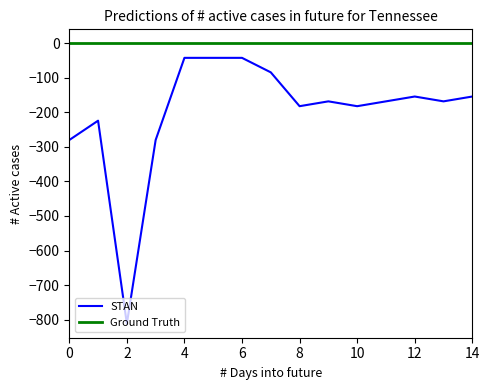

Which series has the largest total across all categories?

Ground Truth